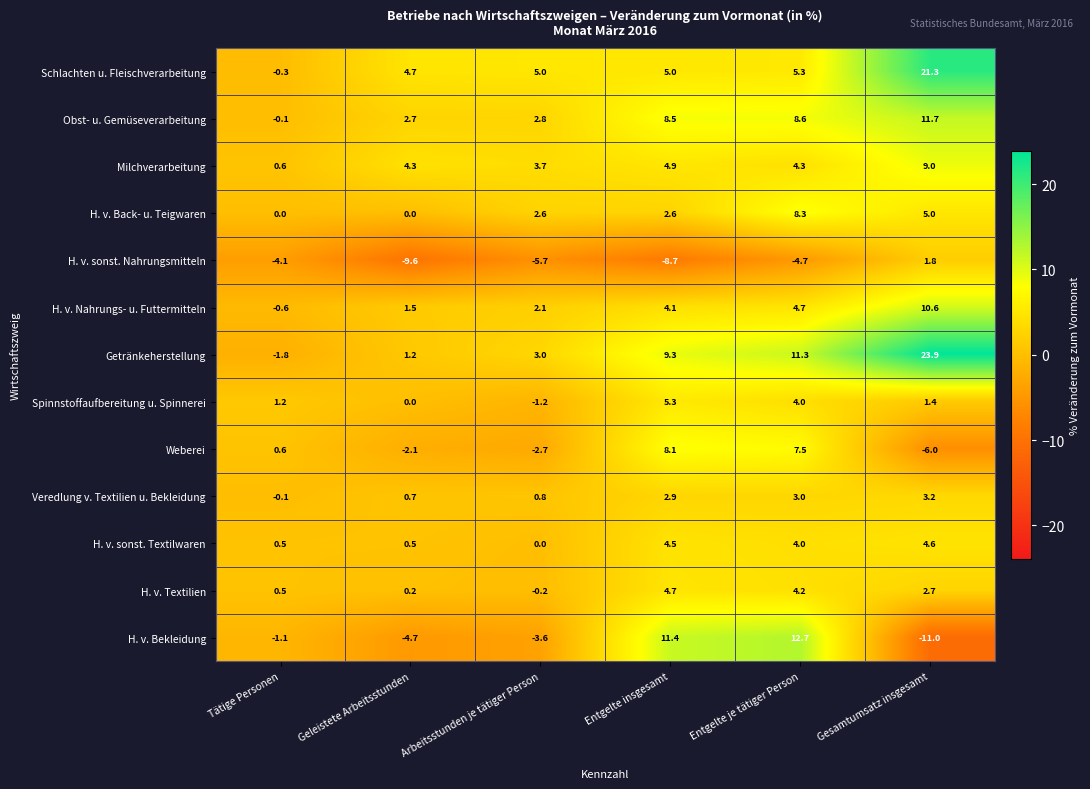

The Getränkeherstellung series shows -1.8 at Tätige Personen. True or false?

True